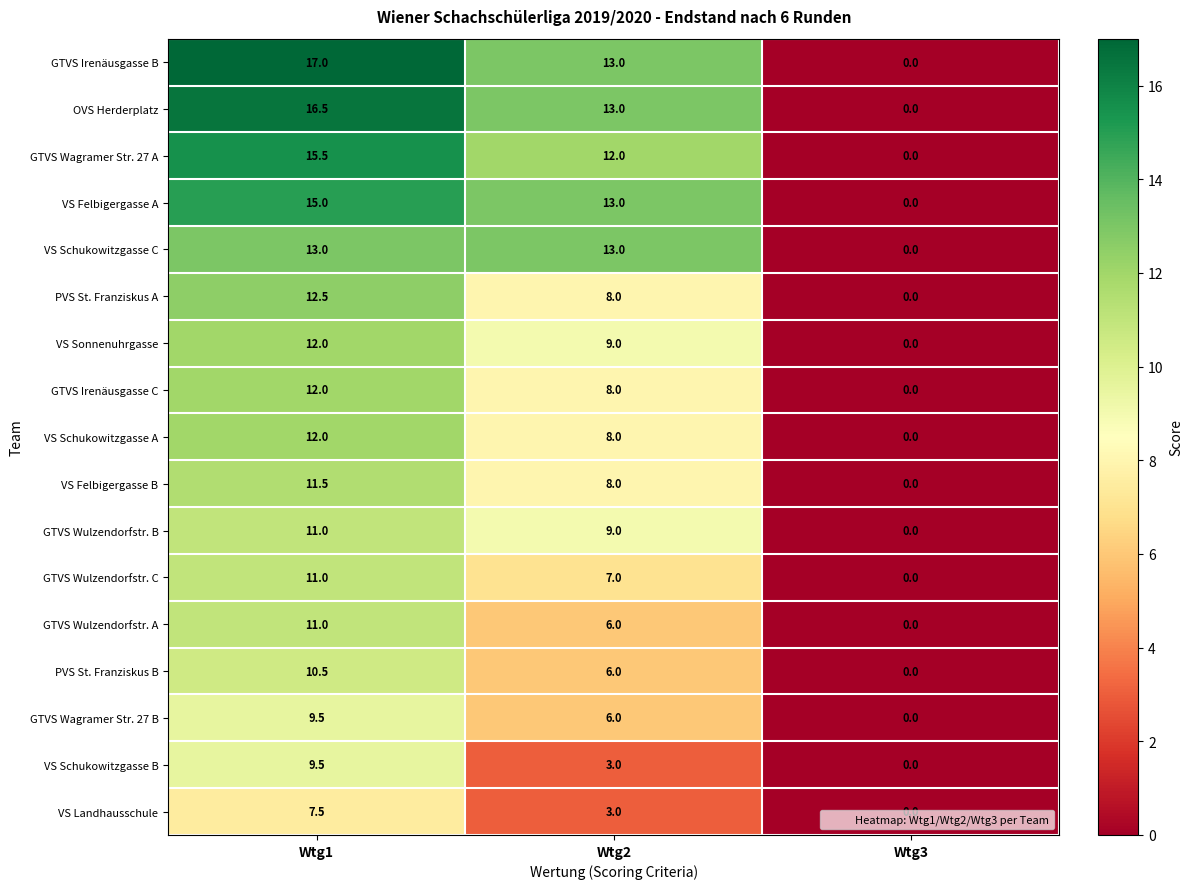

What is the difference between the highest and lowest values at Wtg2?

10.0